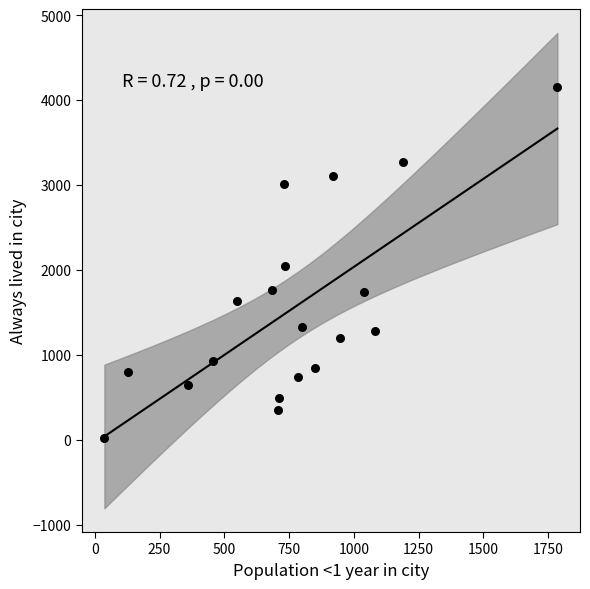

What is the range of X values (max minus min)?

1749